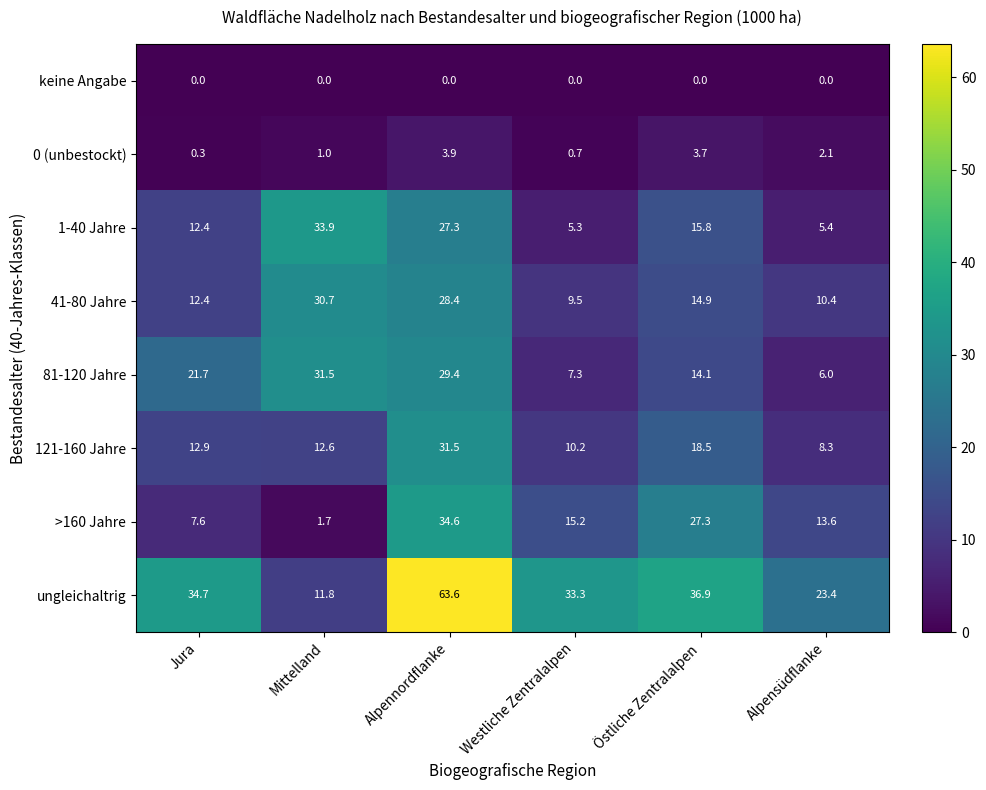

At how many categories does at least one series exceed 35?

2